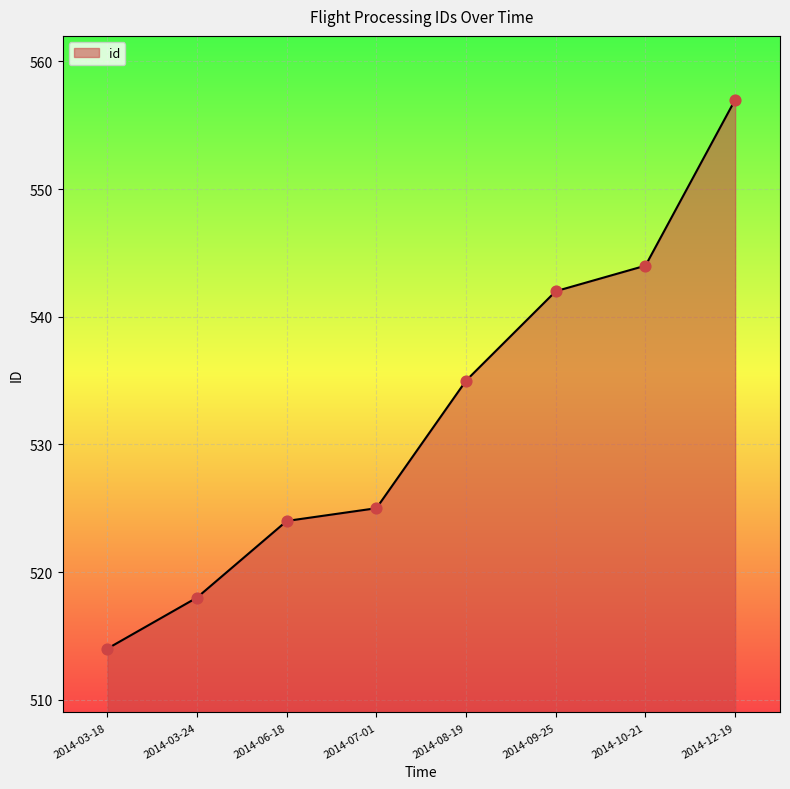

Between 2014-09-25 and 2014-12-19, which is larger?

2014-12-19